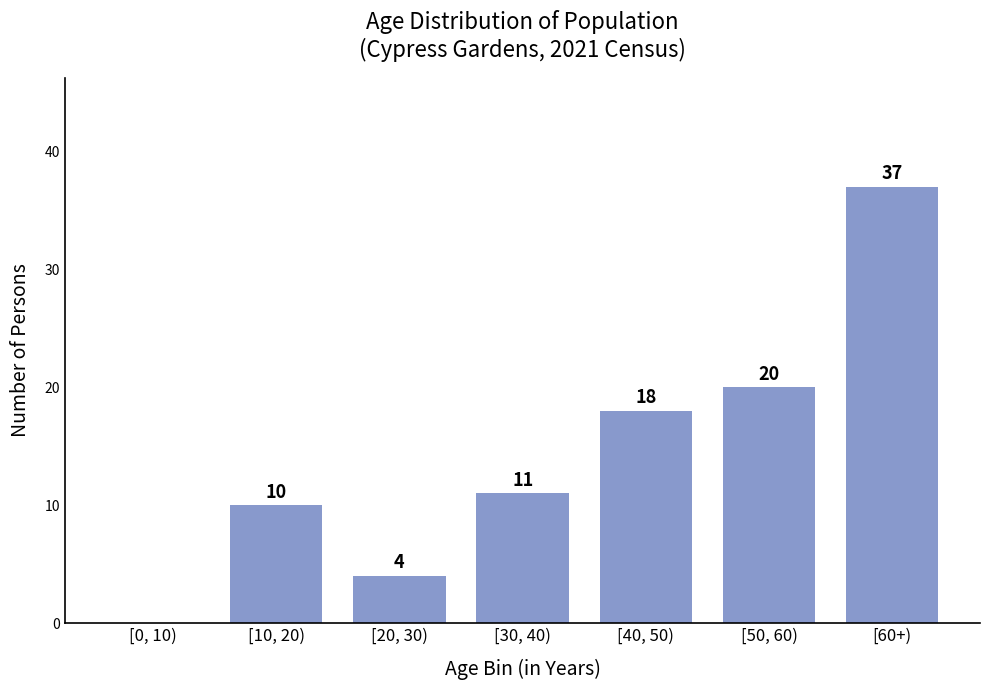

Reading left to right, what are all the values shown in this chart?

[0, 10)=0	[10, 20)=10	[20, 30)=4	[30, 40)=11	[40, 50)=18	[50, 60)=20	[60+)=37